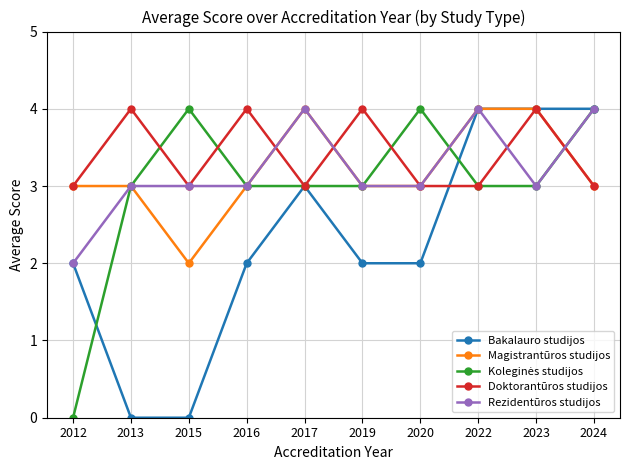

The value of Doktorantūros studijos at 2012 is 2. True or false?

False